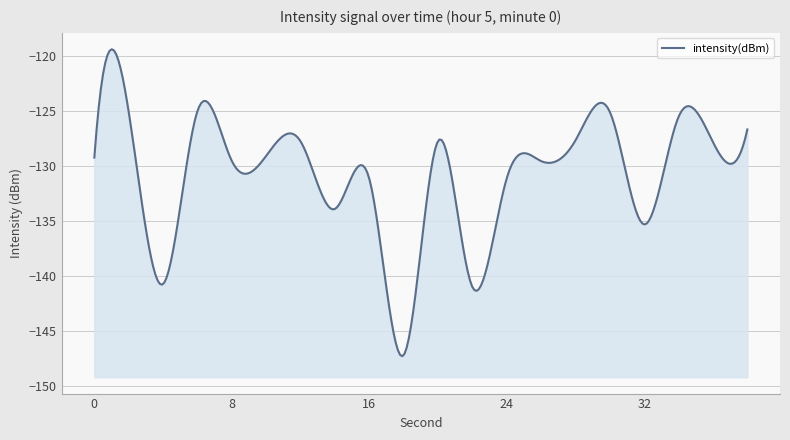

Between 16 and 38, which is larger?

38